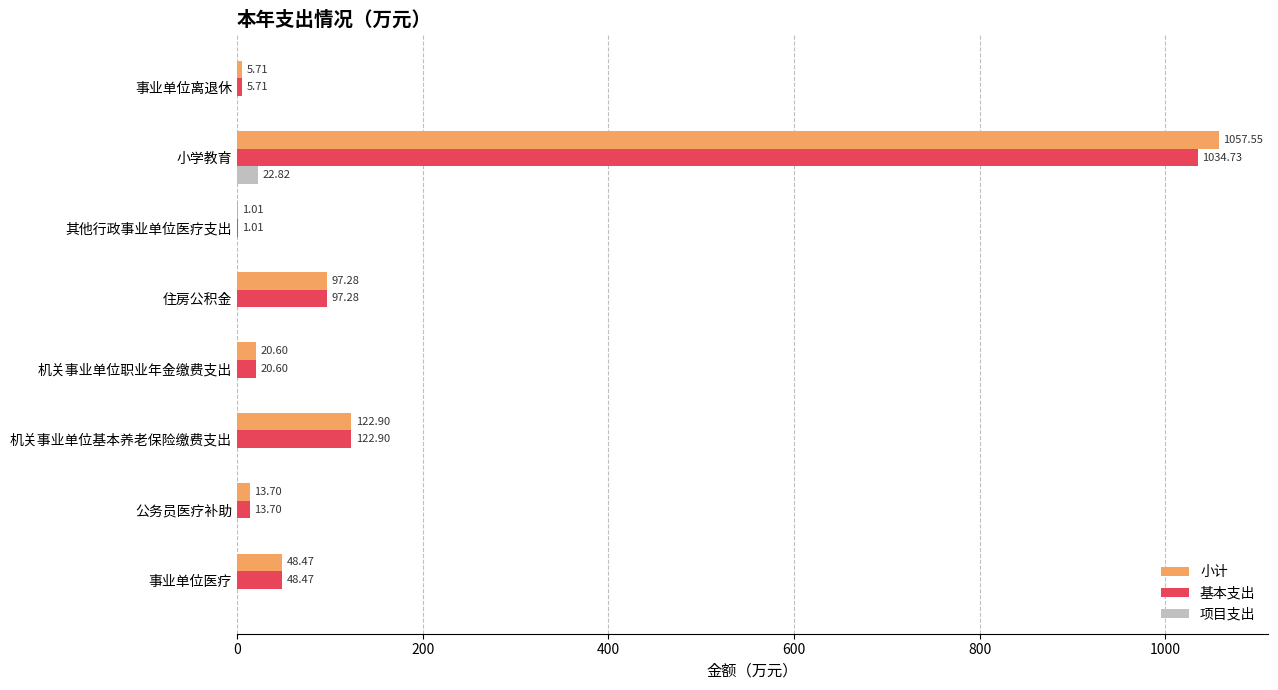

What is the sum of the 小计 values at 其他行政事业单位医疗支出 and 公务员医疗补助?

14.7